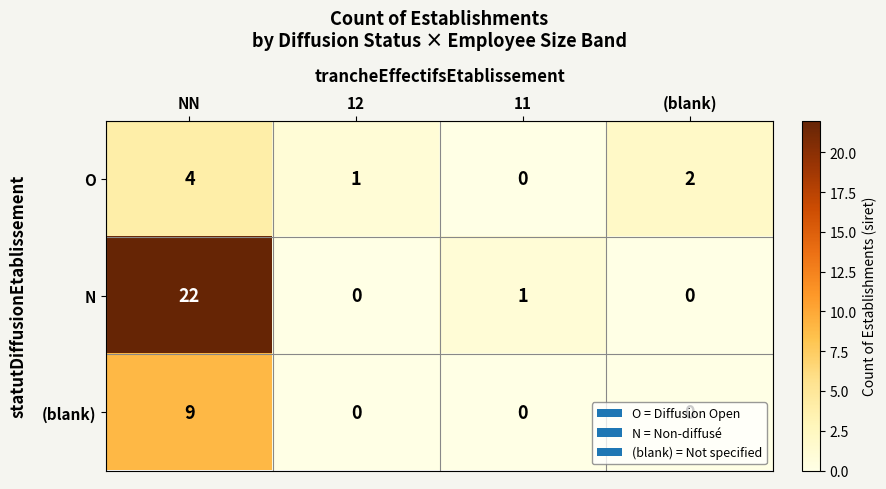

What is the average value of the N series?

6